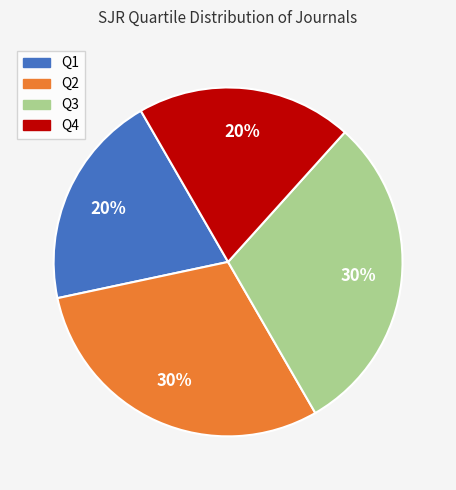

Is the sum of Q4 and Q1 greater than half?

No